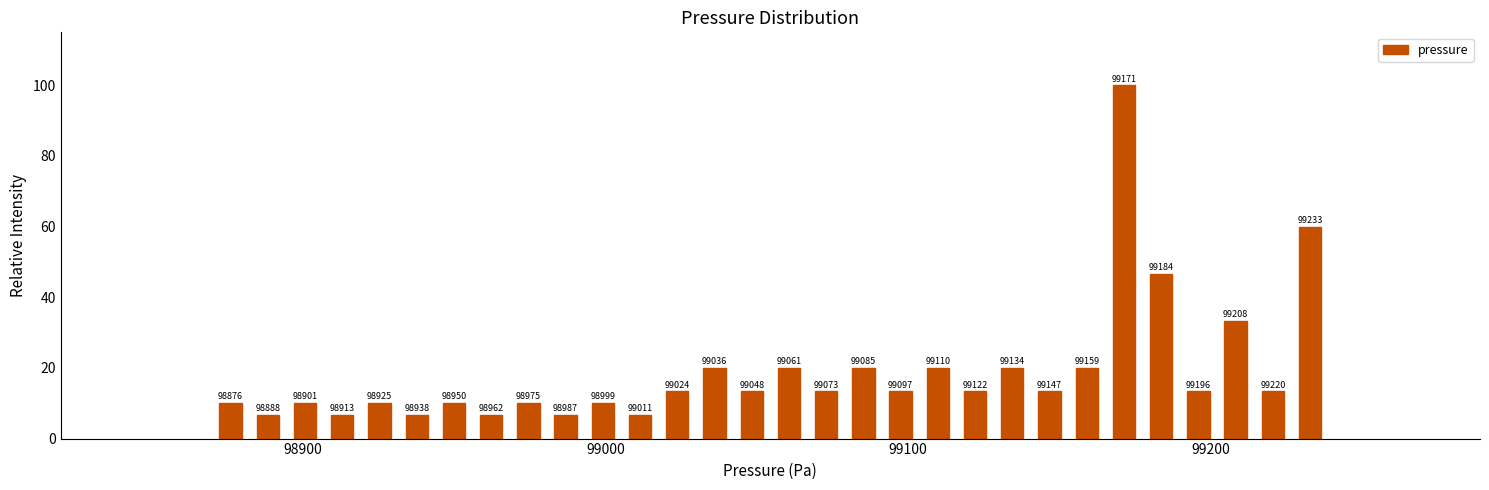

Read against the x-axis, roughly where is the centre of the tallest bar?

99170